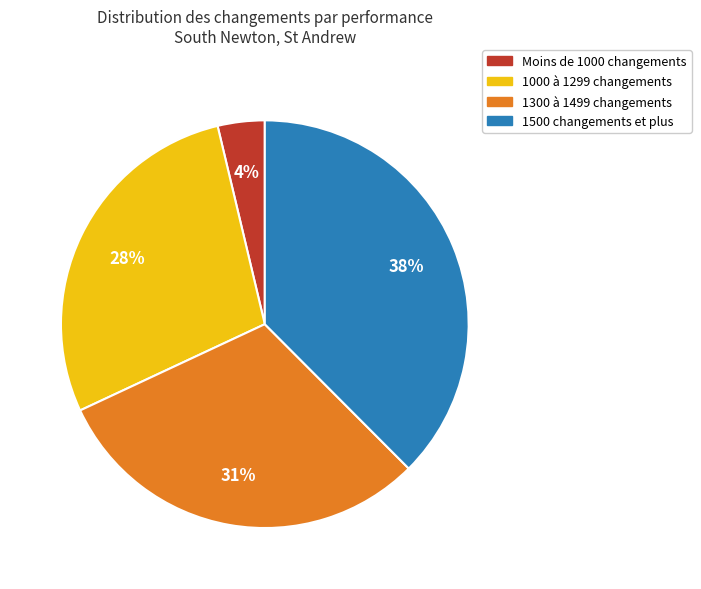

To the nearest percent, what is the difference between the largest and smallest slice percentages?

34%